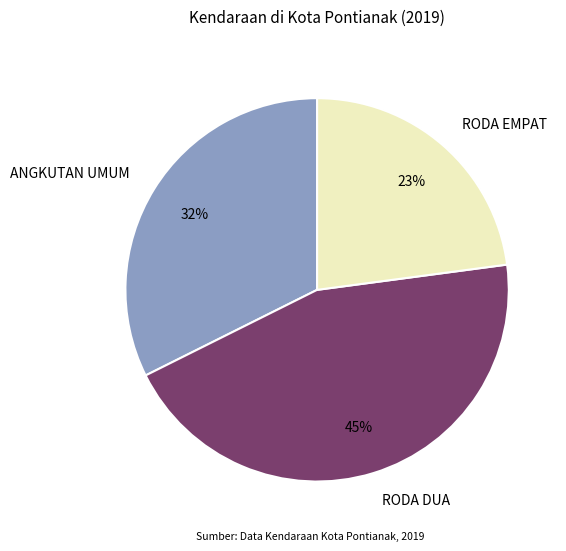

Combined, do ANGKUTAN UMUM and RODA EMPAT account for over 50%?

Yes